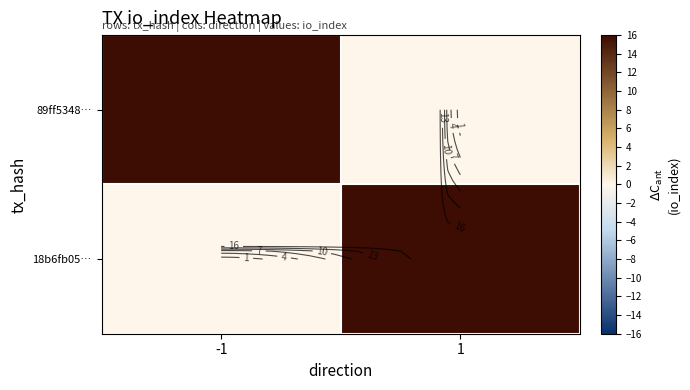

What is the average value of the 89ff5348… series?

366